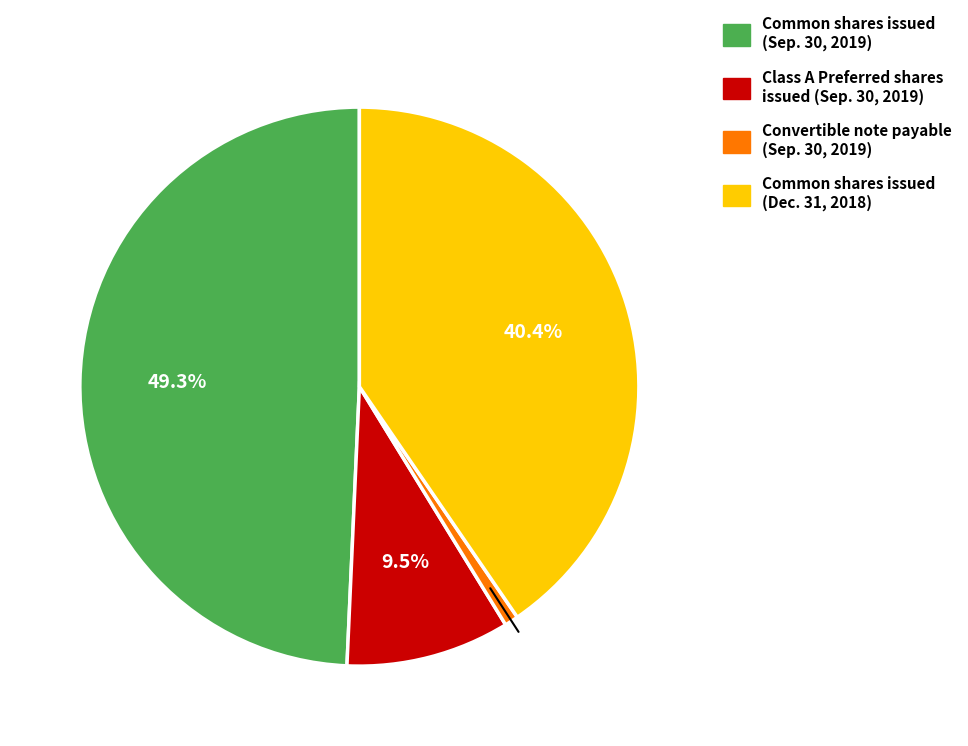

Does any single category account for the majority?

No